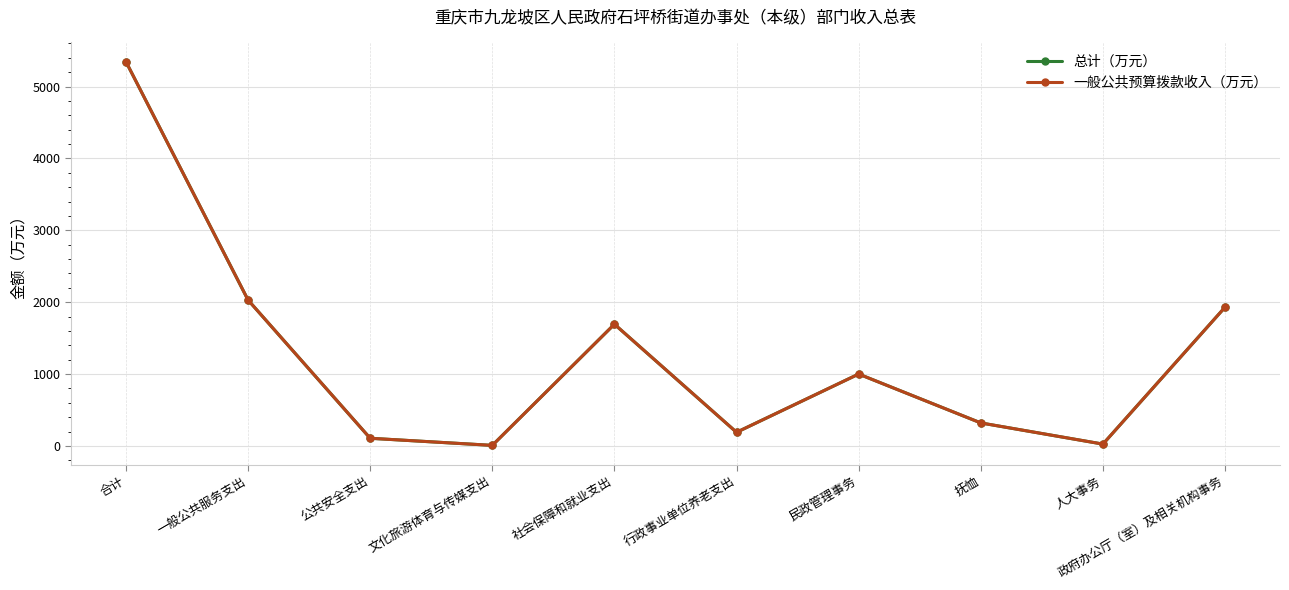

How many lines are shown in the chart?

2